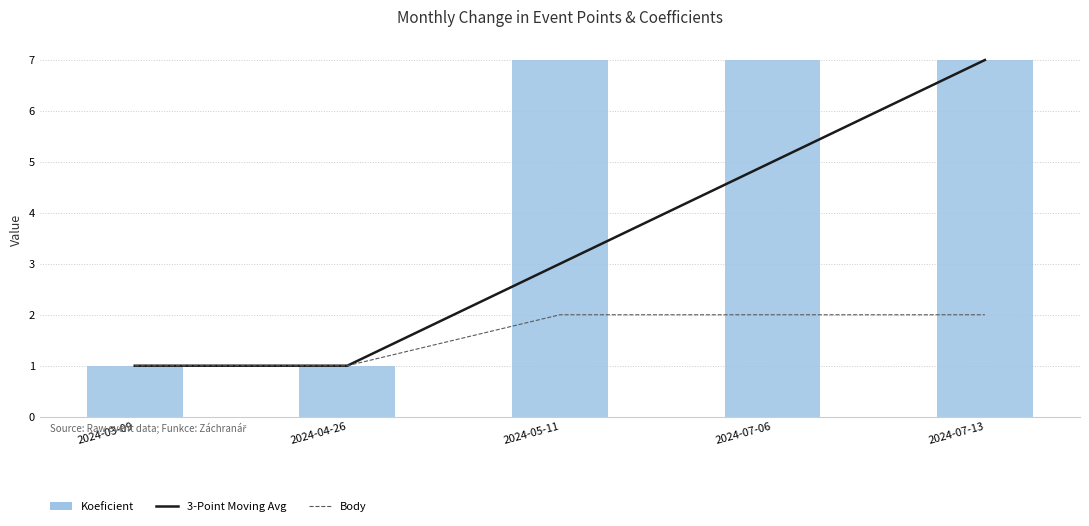

What is the highest value of the 3-Point Moving Avg (Koeficient) series?

7